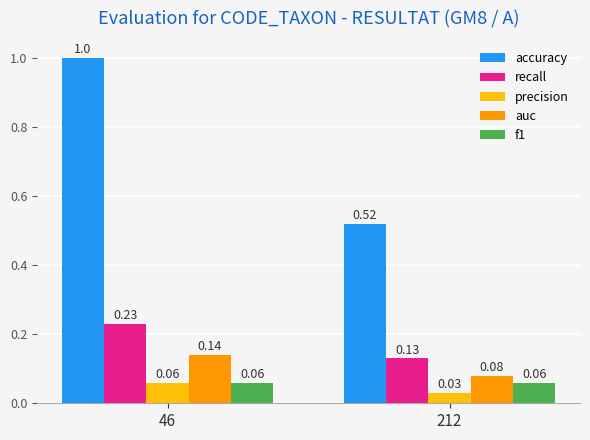

What is the sum of all accuracy values?

1.5